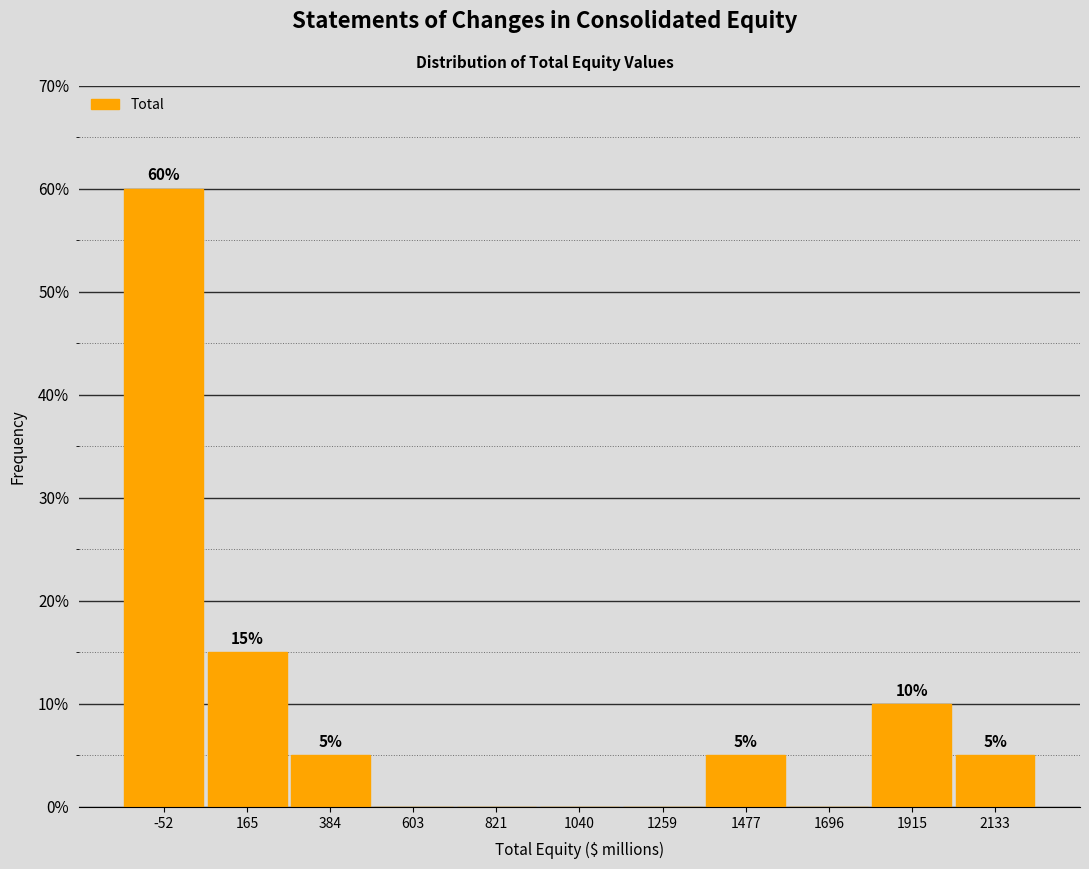

Over which range of the x-axis is the bar tallest?

-150 to 50